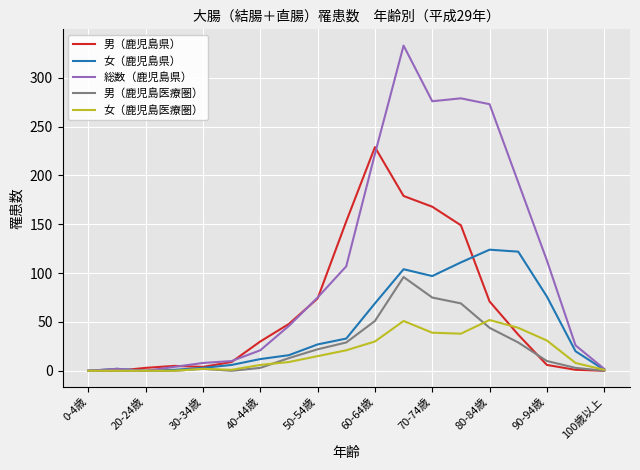

Which series has the widest spread of values?

総数（鹿児島県）